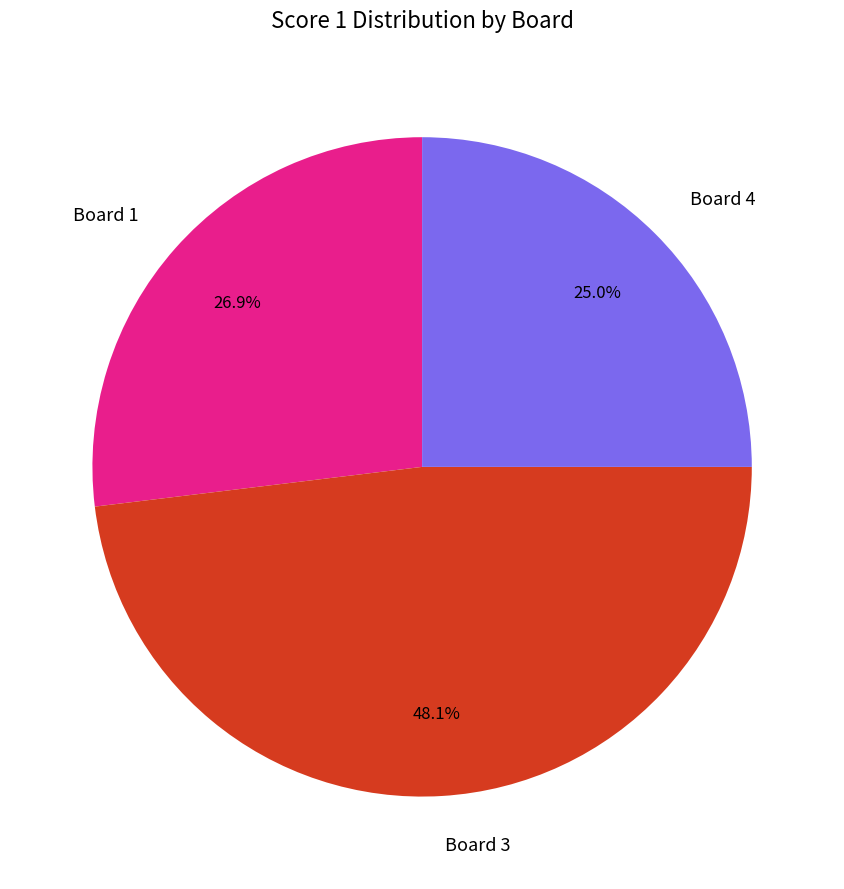

Does any single category account for the majority?

No